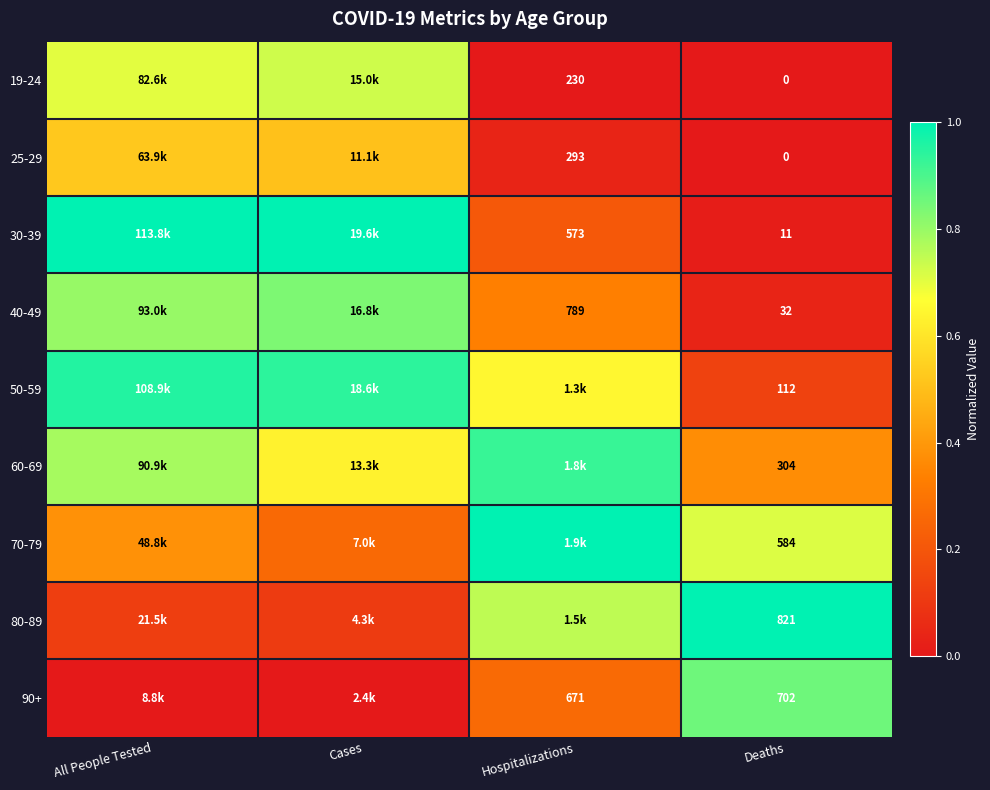

Is it true that 19-24 equals 0.3 at All People Tested?

False